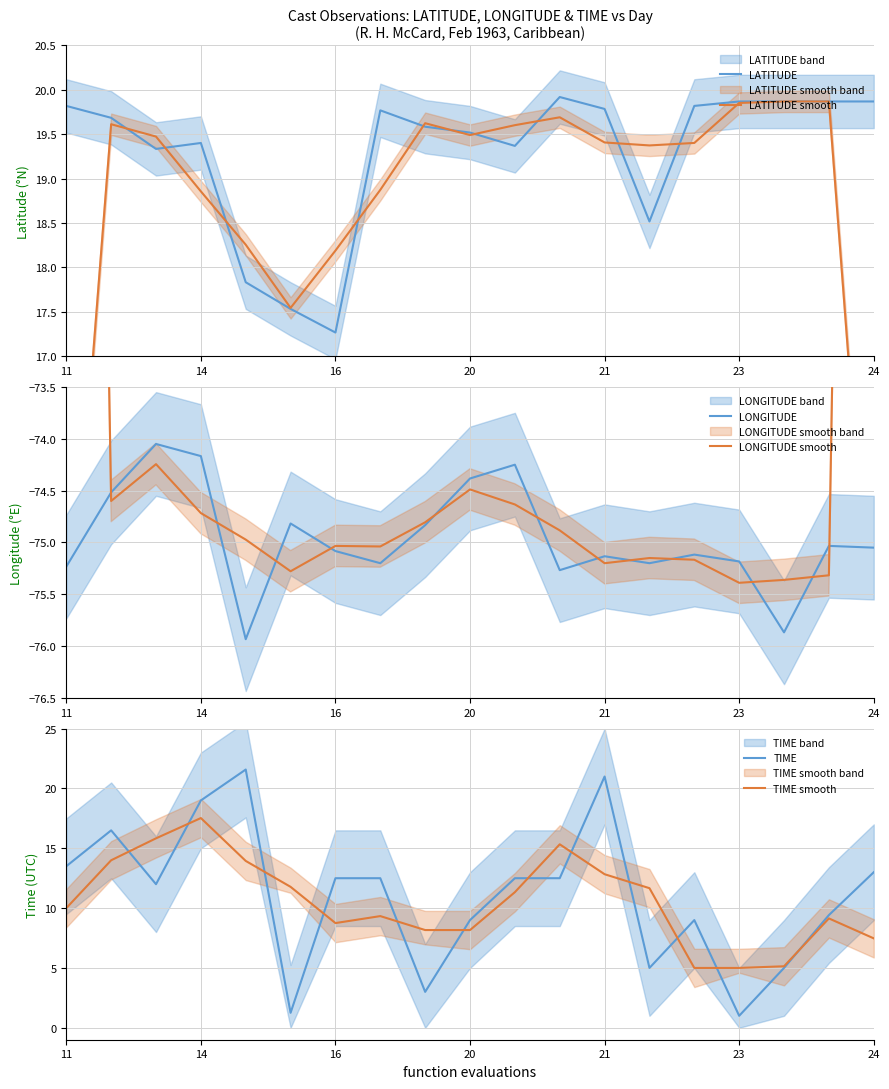

The LATITUDE series shows 13.2 at 21. True or false?

False